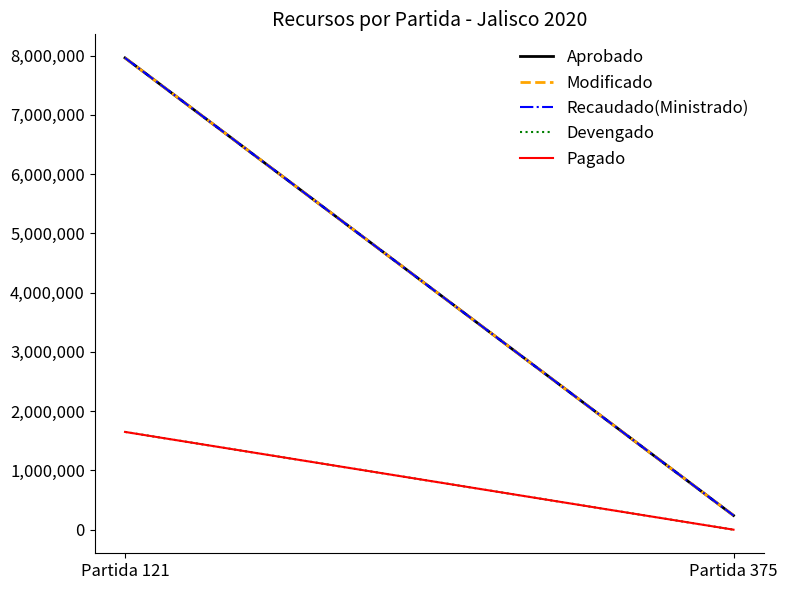

The value of Modificado at Partida 121 is 7961029.0. True or false?

True